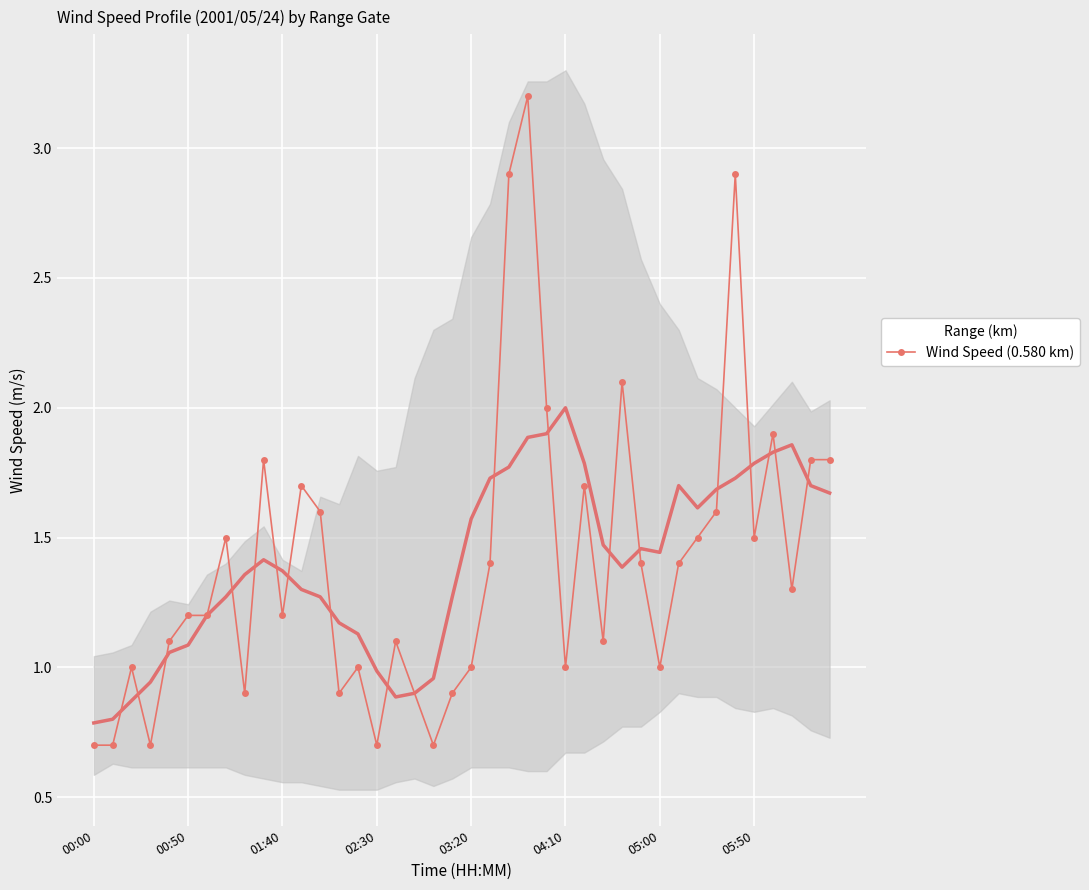

What is the highest value of the Wind Speed (0.580 km) series?

3.2